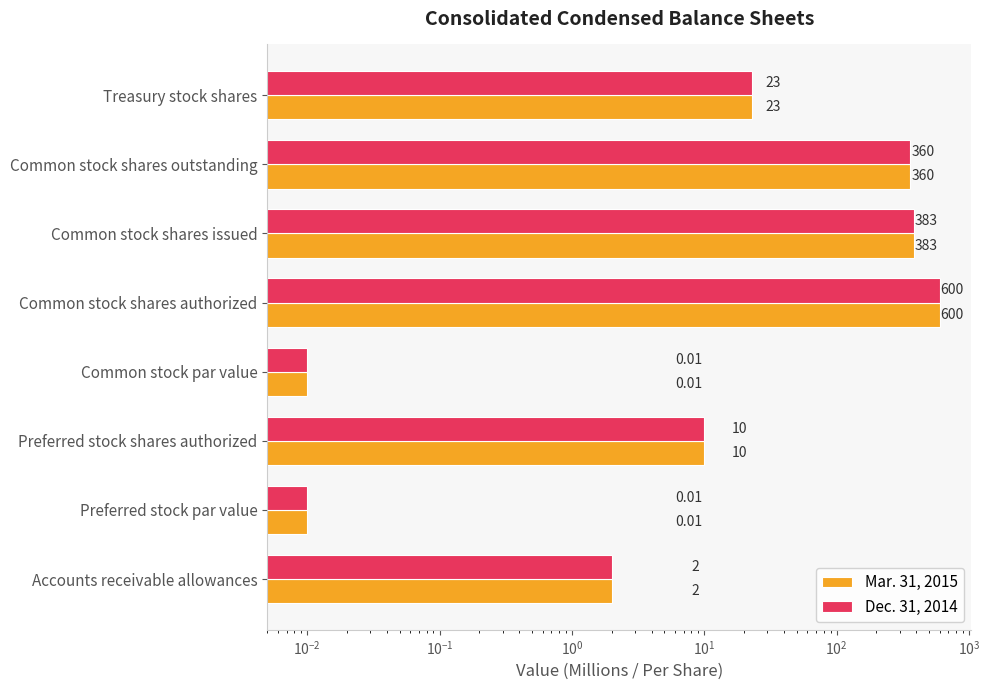

Is the value of Mar. 31, 2015 at Preferred stock par value greater than the value of Dec. 31, 2014 at Common stock shares issued?

No